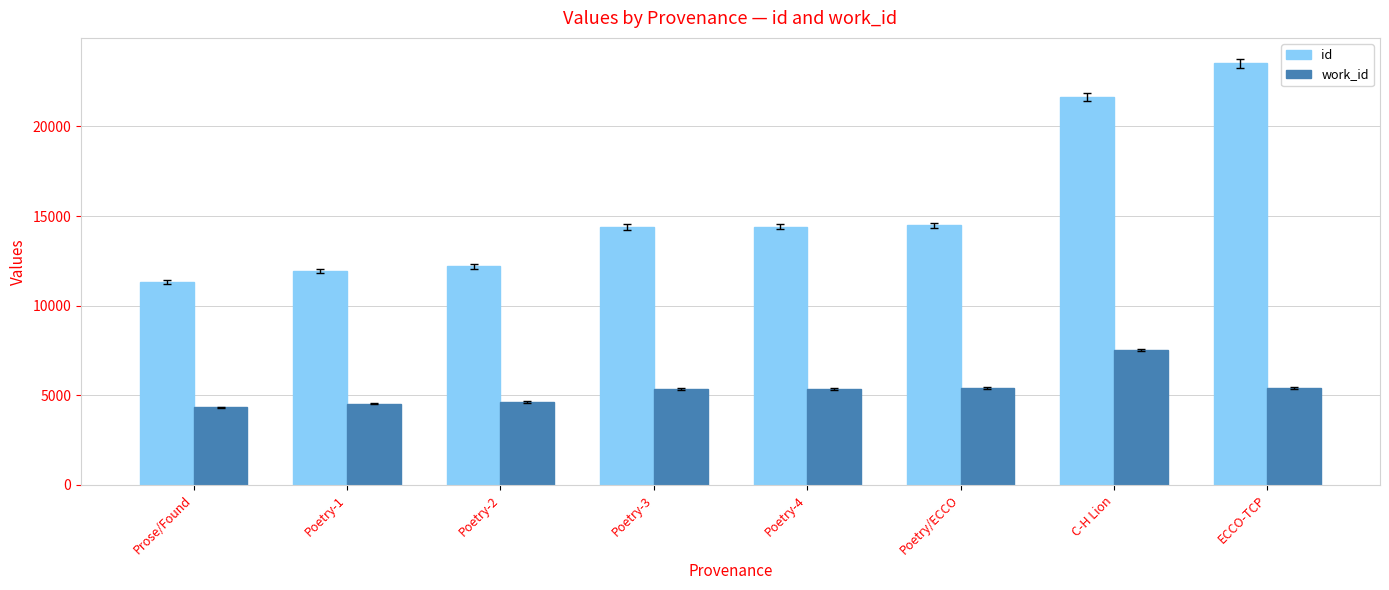

List the series in order of their peak value, lowest first.

work_id, id